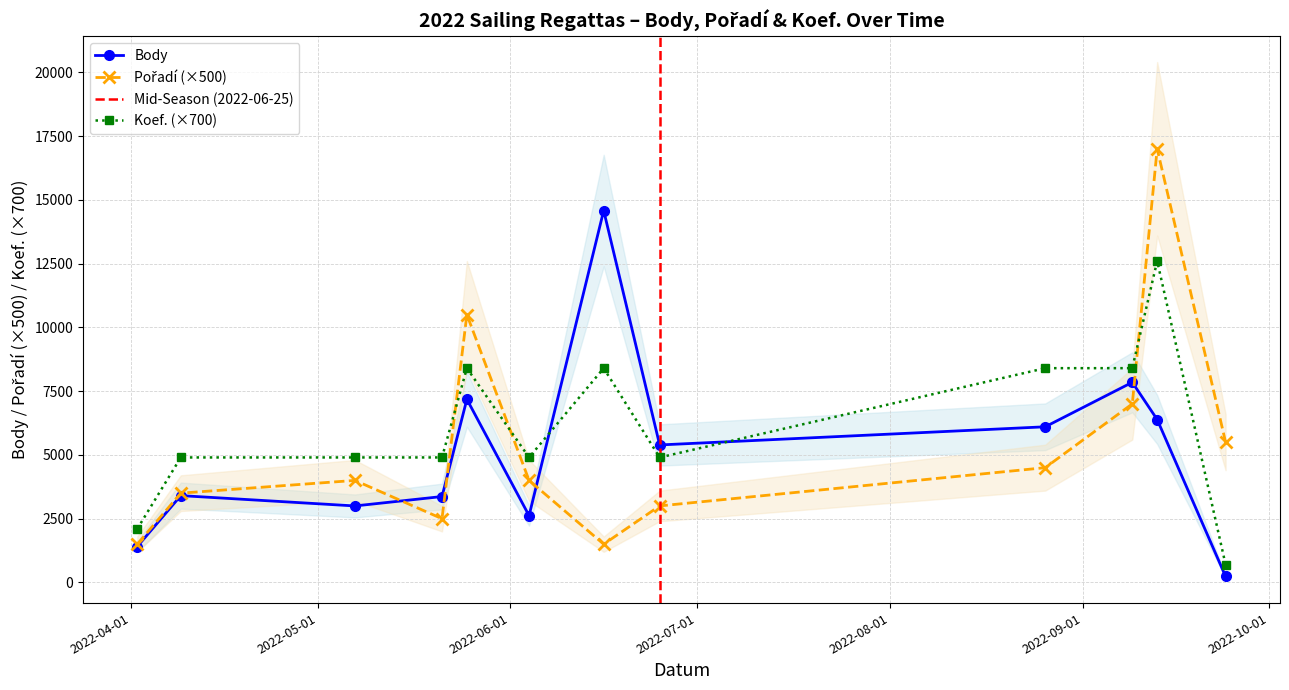

How many distinct data groups are displayed?

3